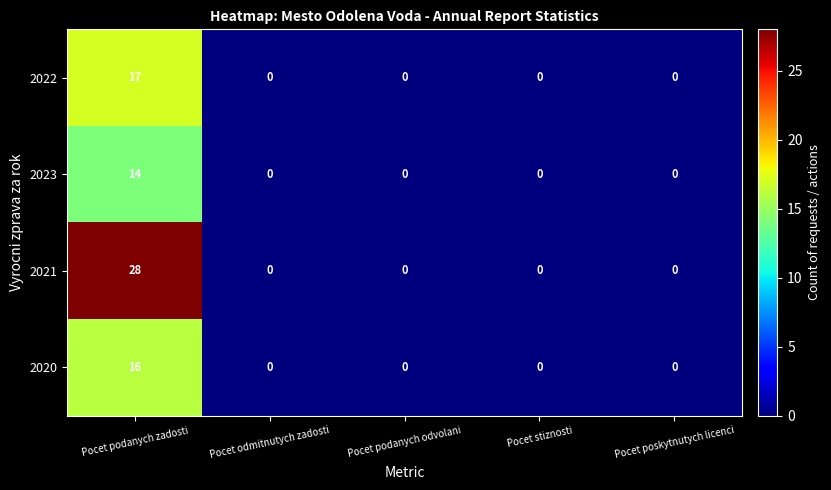

Is it true that 2023 equals -9 at Pocet podanych odvolani?

False